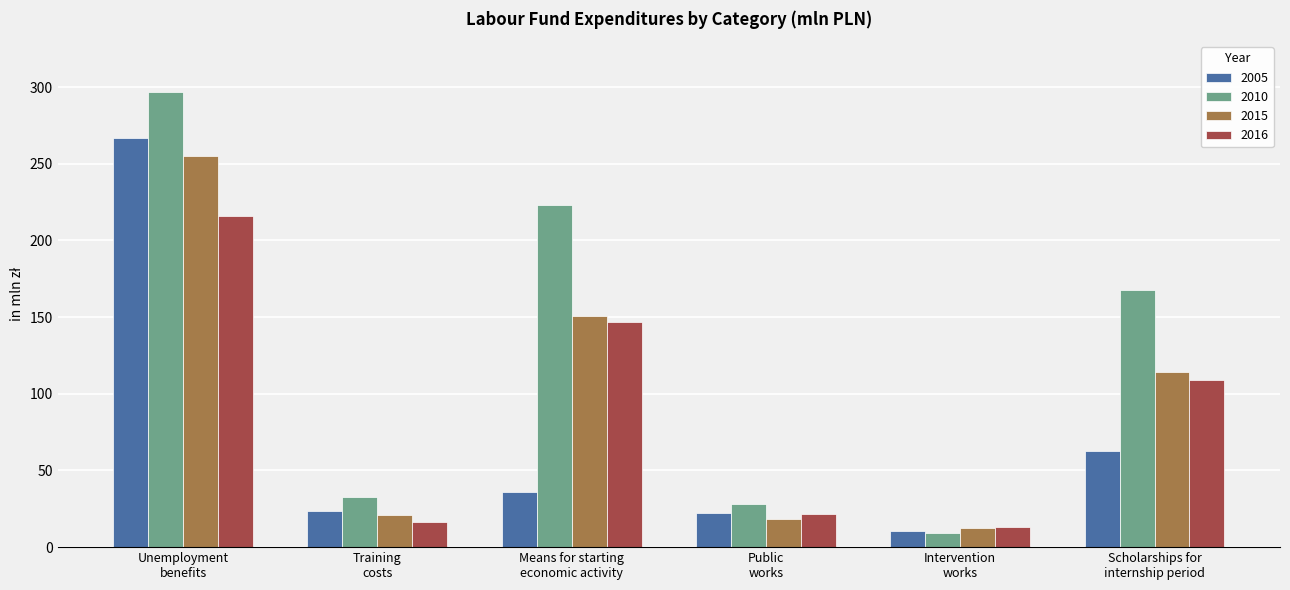

Is it true that 2010 equals 127.6 at Means for starting
economic activity?

False